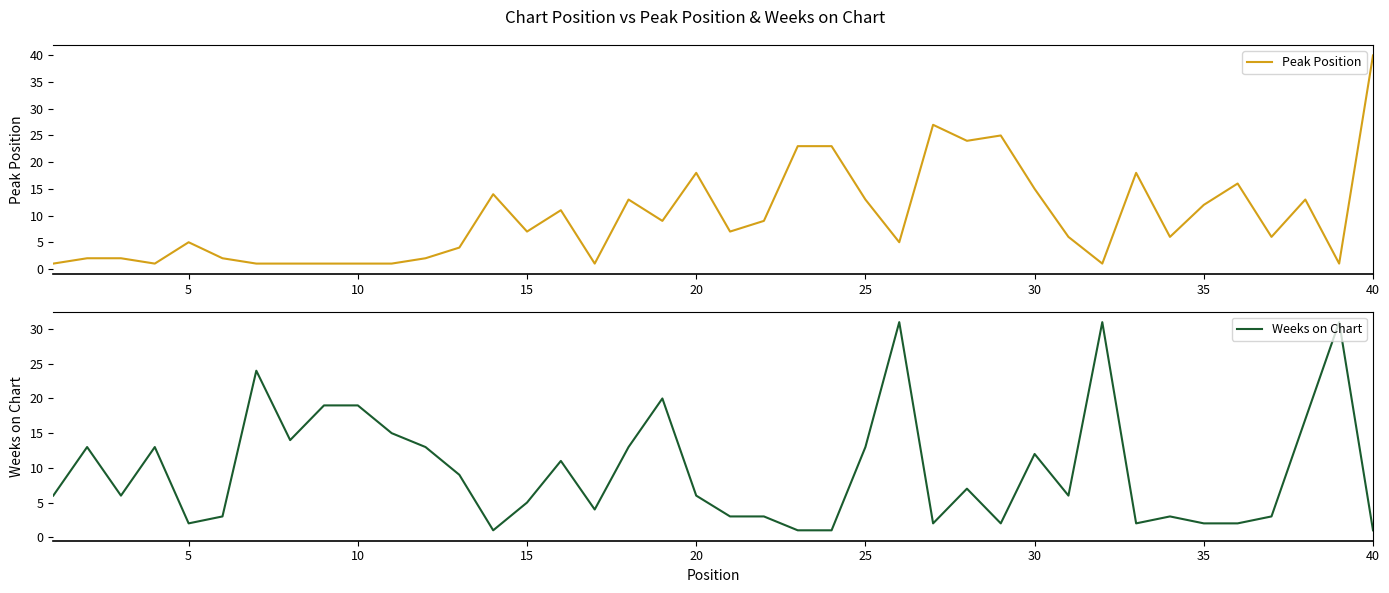

What is the maximum value for Peak Position?

40